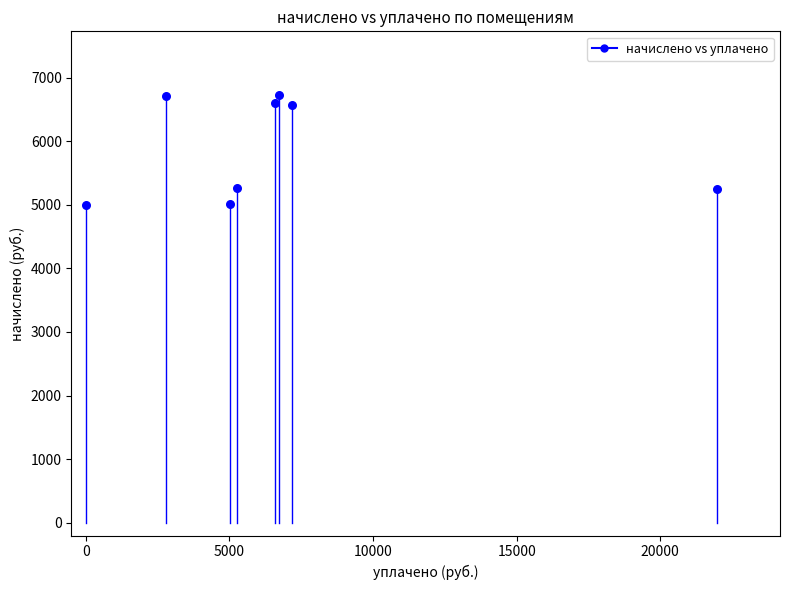

What is the average X value?

6945.4